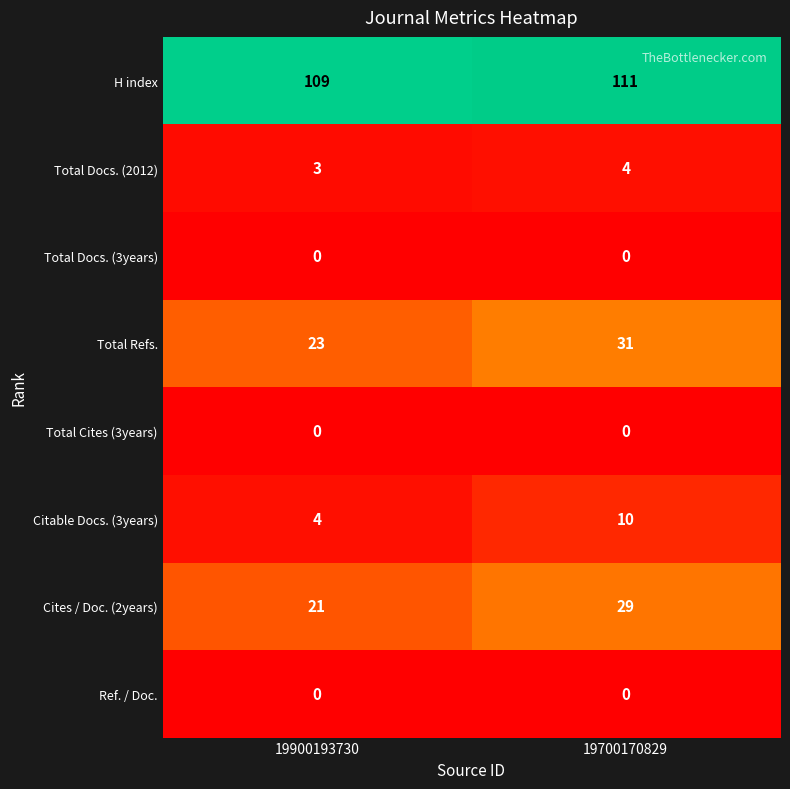

What is the difference between the highest and lowest values at 19700170829?

111